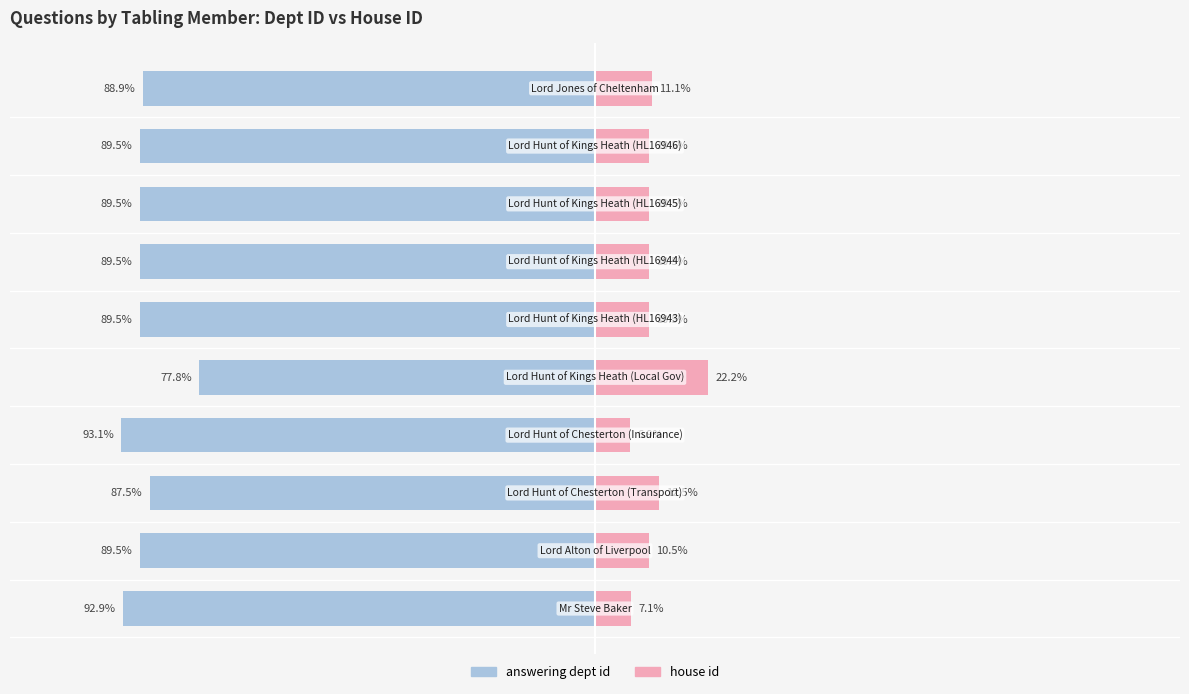

The value of answering dept id at 8 is -89.5. True or false?

True